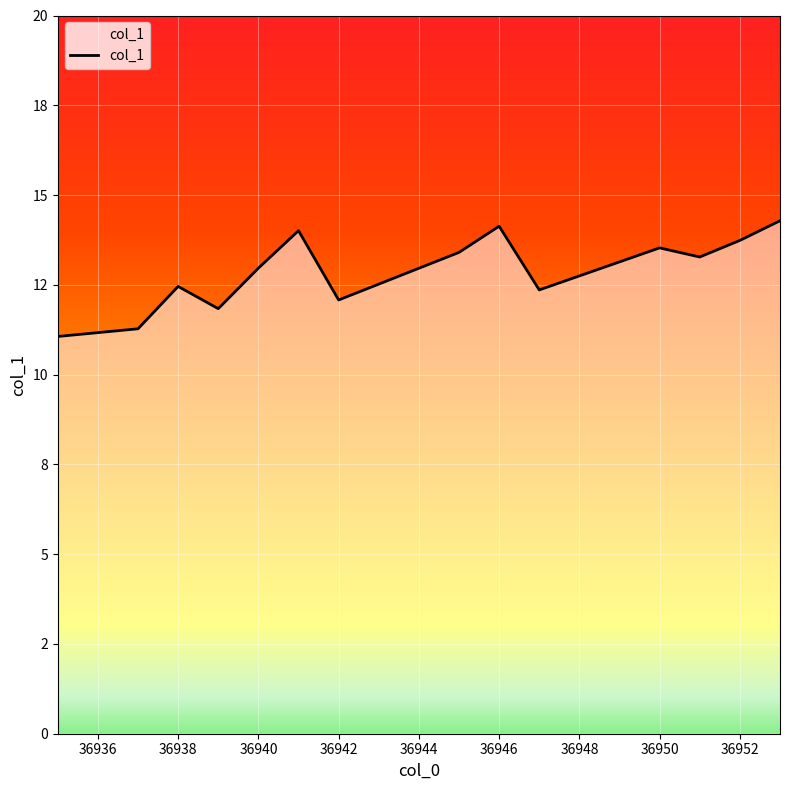

At which category does the chart reach its minimum across all series?

36935